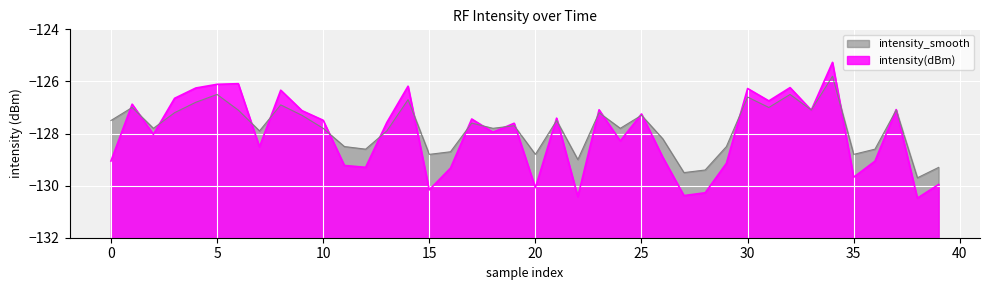

What is the value of the intensity(dBm) point at the 30th from the left?

-129.1